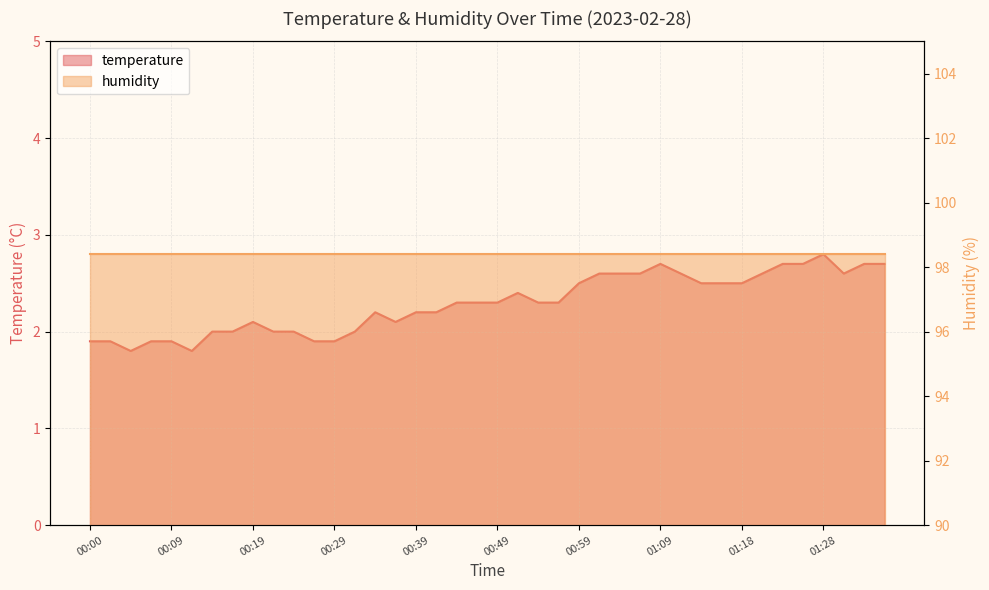

List the labels in order of value, largest first.

01:28, 01:09, 01:23, 01:26, 01:33, 01:36, 01:01, 01:04, 01:06, 01:11, 01:21, 01:31, 00:59, 01:13, 01:16, 01:18, 00:51, 00:44, 00:46, 00:49, 00:54, 00:56, 00:34, 00:39, 00:42, 00:19, 00:37, 00:14, 00:17, 00:22, 00:24, 00:32, 00:00, 00:02, 00:07, 00:09, 00:27, 00:29, 00:05, 00:12